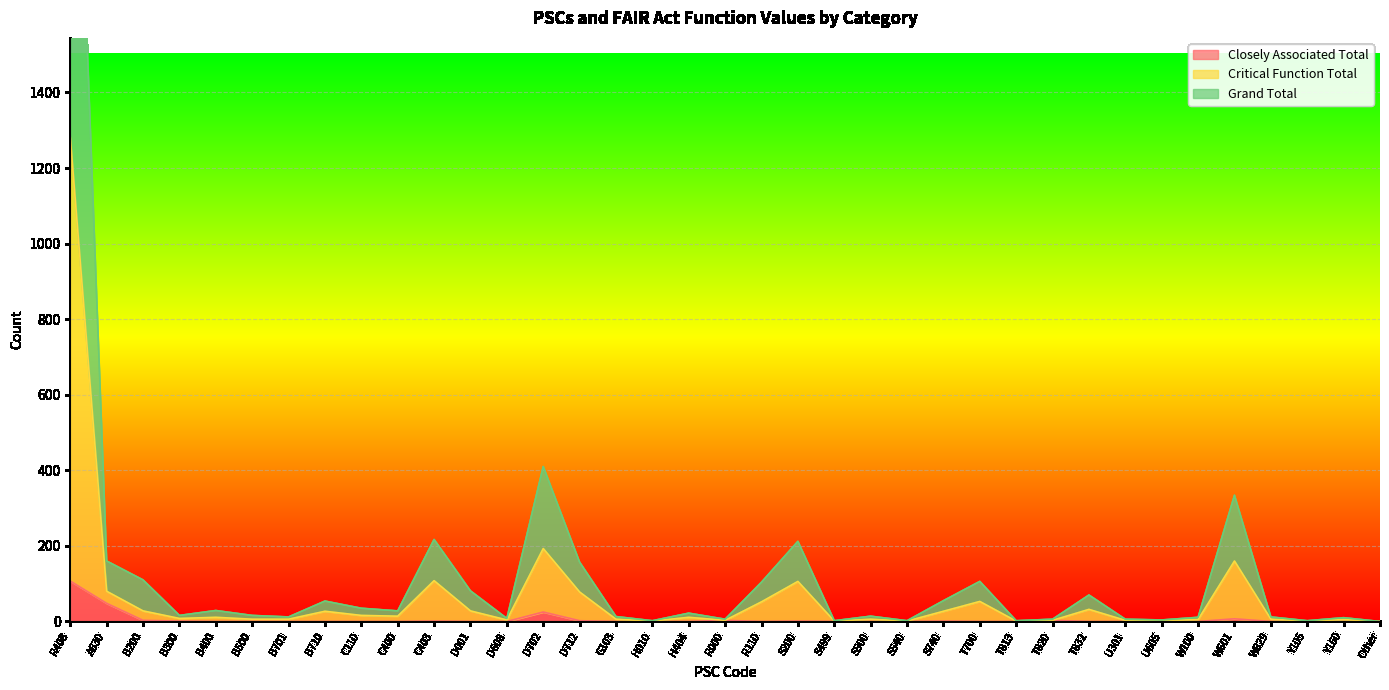

What are all the series names shown in the legend?

Closely Associated Total, Critical Function Total, Grand Total